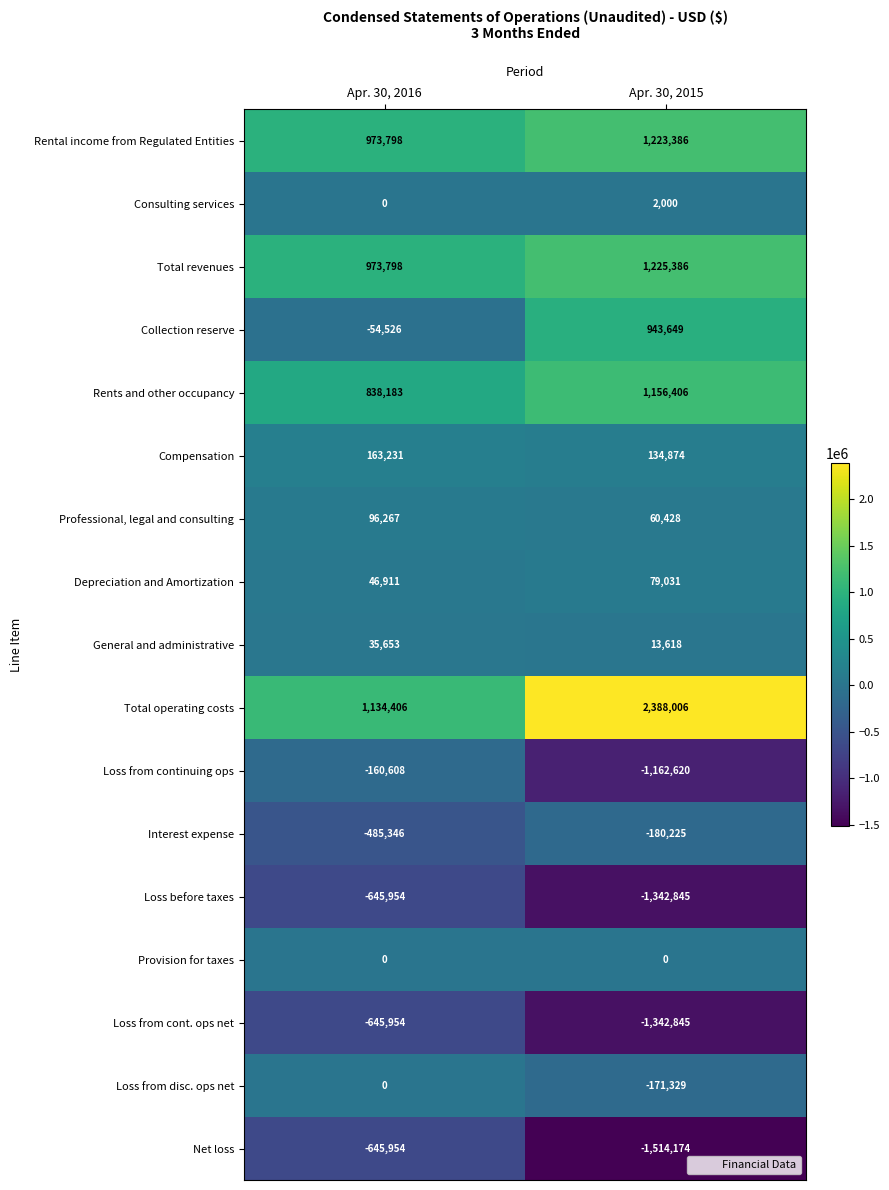

Rank the categories by Interest expense value from lowest to highest.

Apr. 30, 2016, Apr. 30, 2015